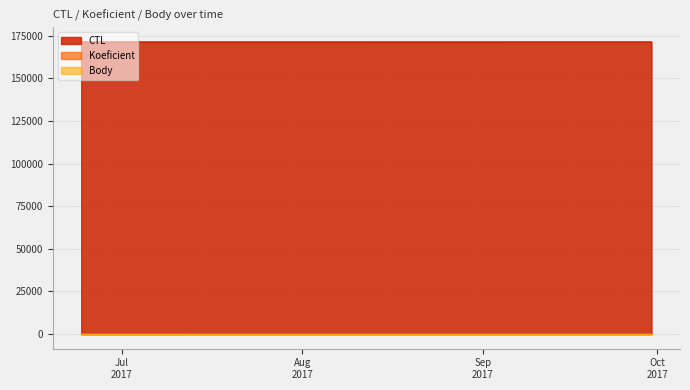

Count the number of data series in this chart.

3